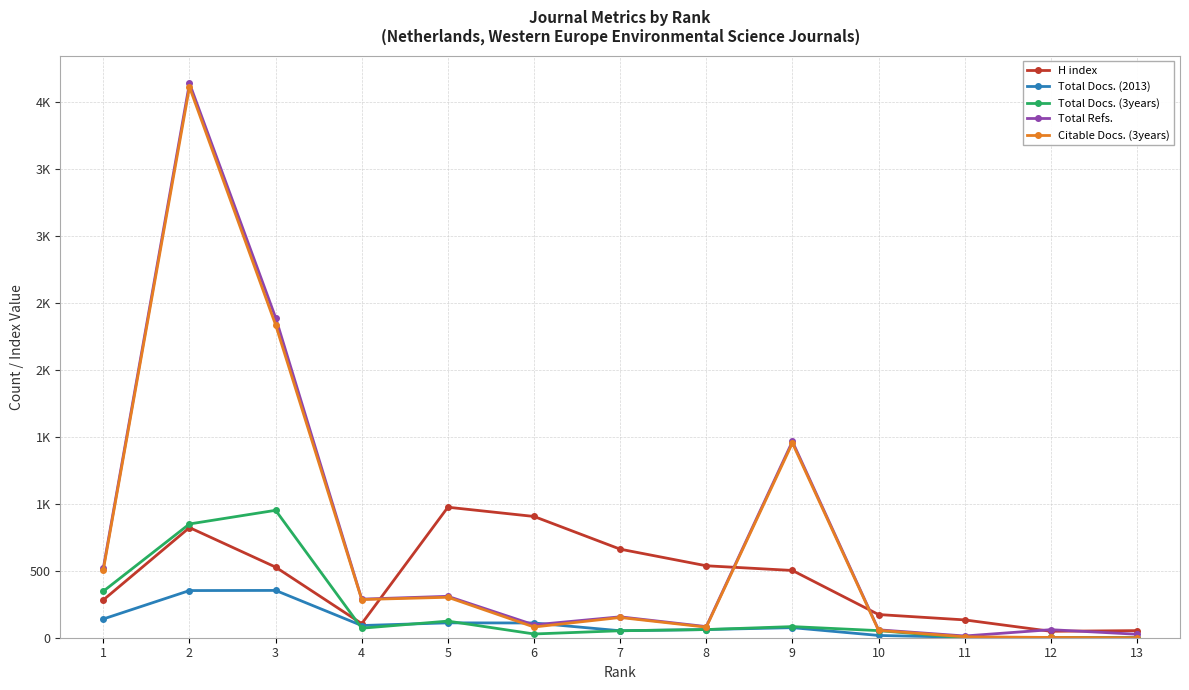

What is the greatest value displayed?

4138